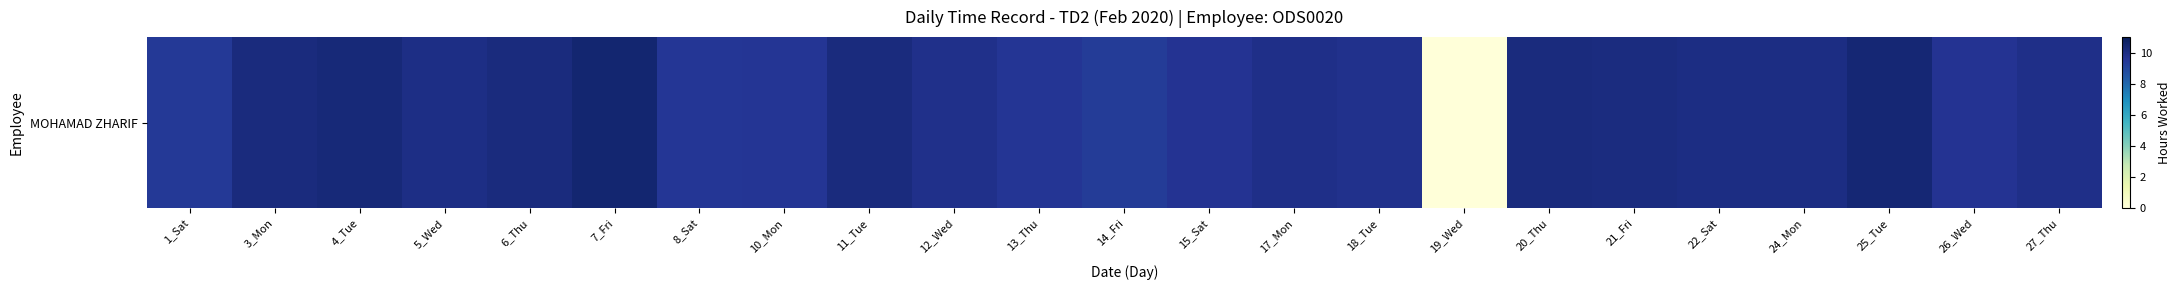

Reading left to right, transcribe all the data shown in this chart.

1_Sat=9.4	3_Mon=10.1	4_Tue=10.2	5_Wed=9.9	6_Thu=10.1	7_Fri=10.4	8_Sat=9.5	10_Mon=9.6	11_Tue=10.1	12_Wed=9.8	13_Thu=9.6	14_Fri=9.3	15_Sat=9.6	17_Mon=9.9	18_Tue=9.8	19_Wed=0.0	20_Thu=10.1	21_Fri=10.1	22_Sat=10.0	24_Mon=10.0	25_Tue=10.3	26_Wed=9.7	27_Thu=9.8